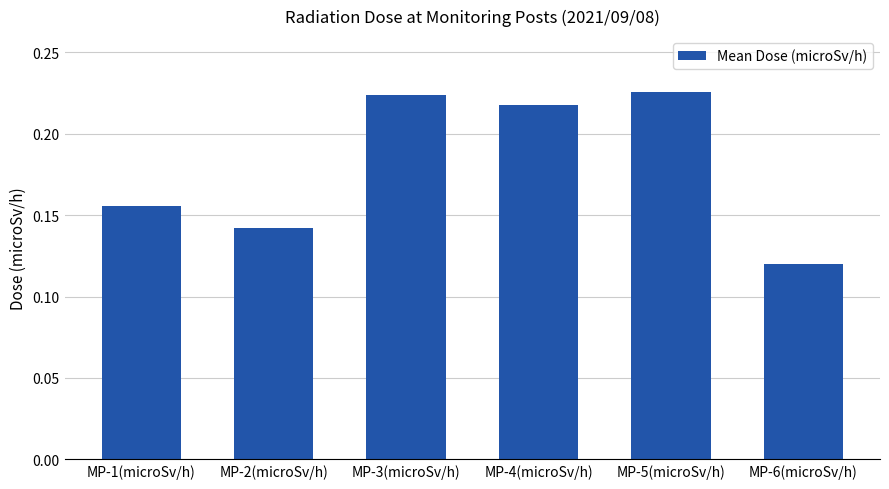

What is the sum of all values?

1.1